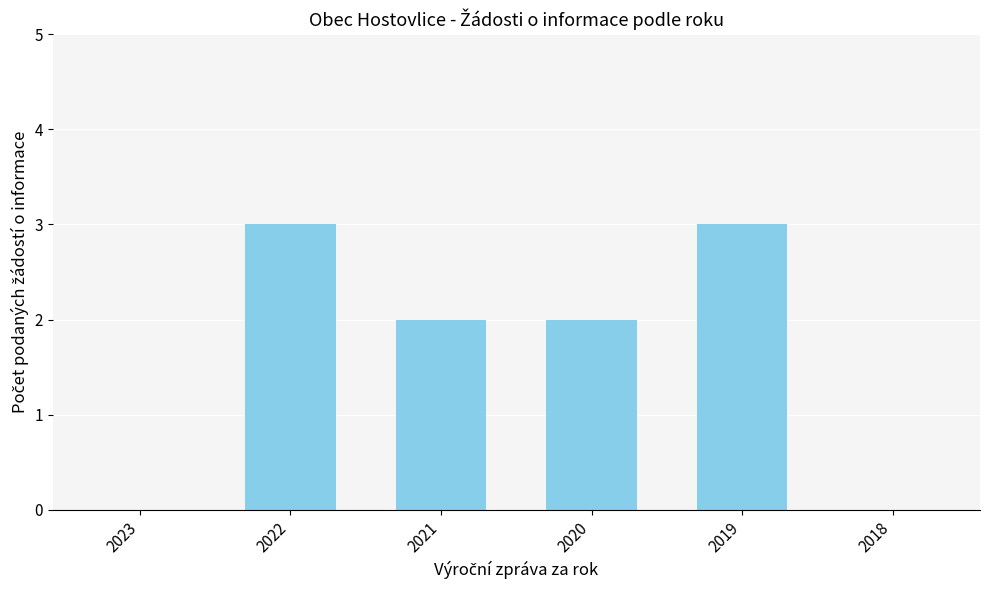

What is the greatest value displayed?

3